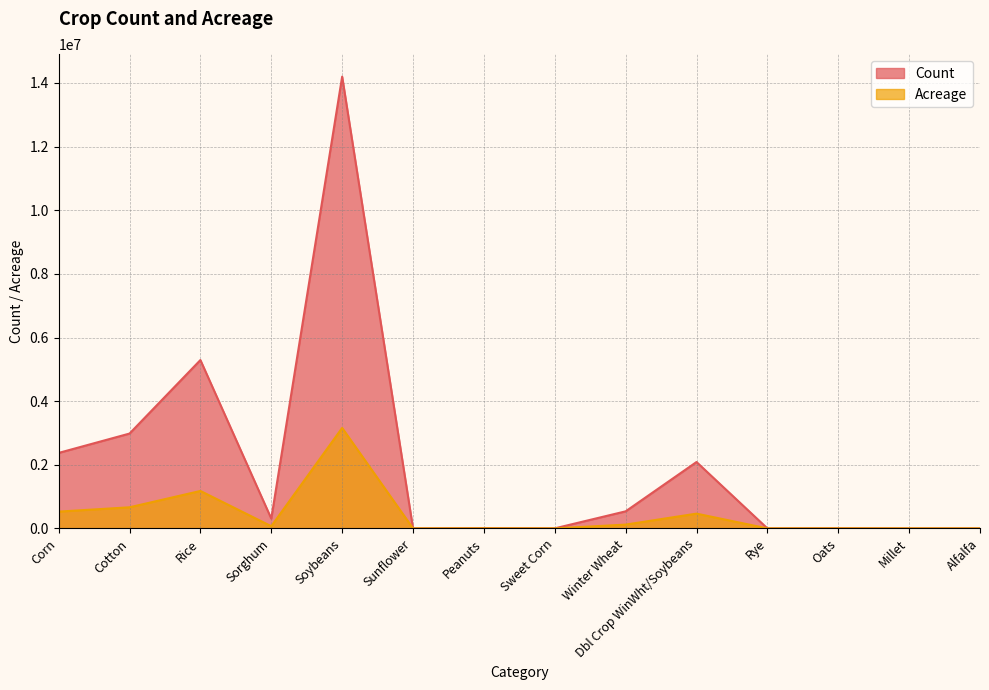

Rank the series by their average value, from lowest to highest.

Acreage, Count